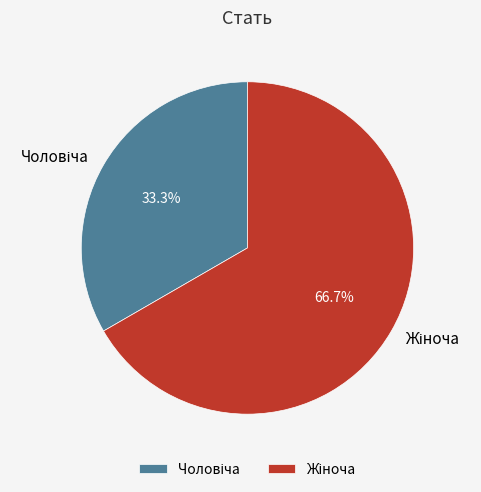

Is there any slice that represents more than half of the pie?

Yes